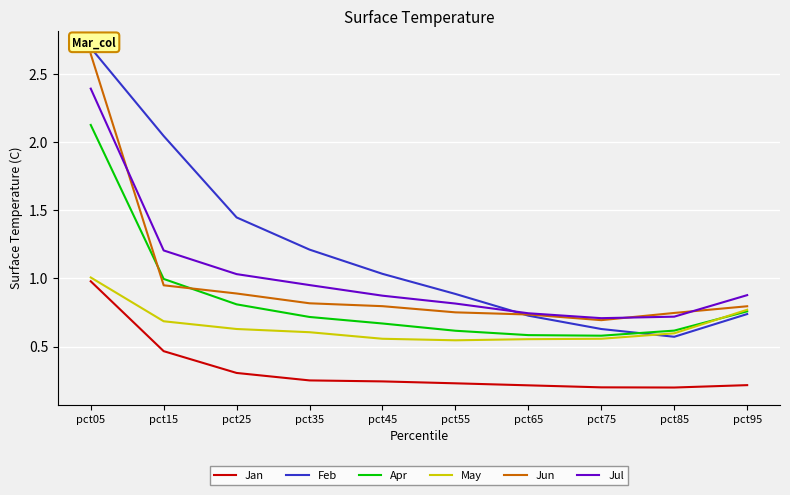

What is the difference between the maximum and minimum values in the Jun series?

2.0